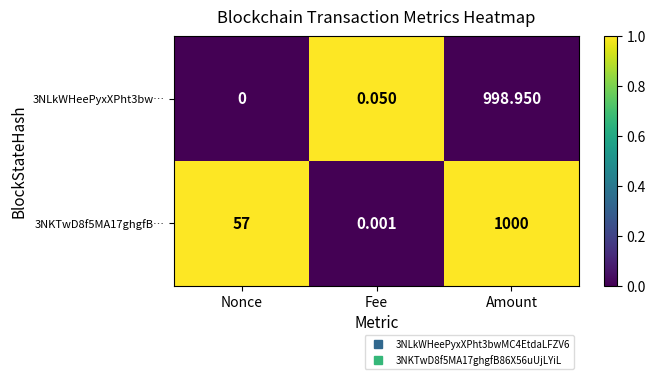

At which category is the sum across all series the highest?

Amount